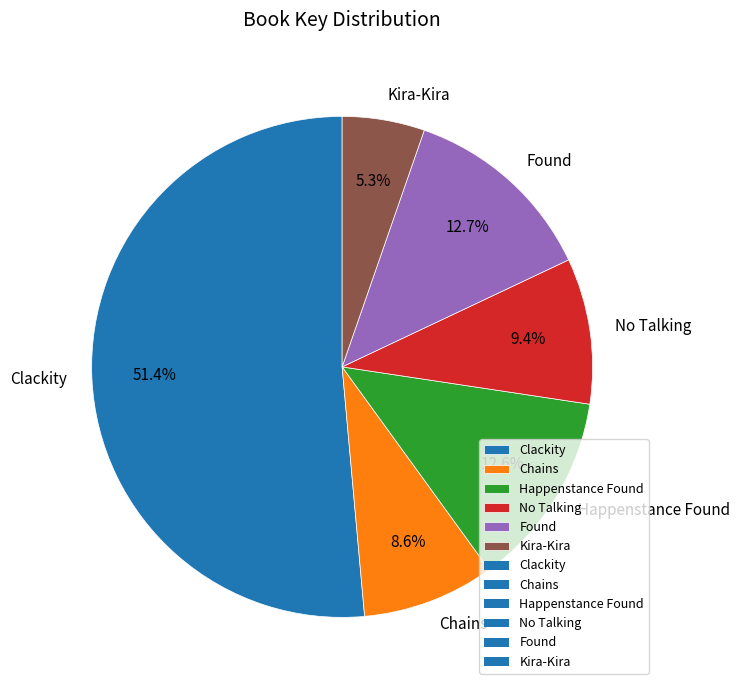

To the nearest percent, what portion does Clackity represent?

51%